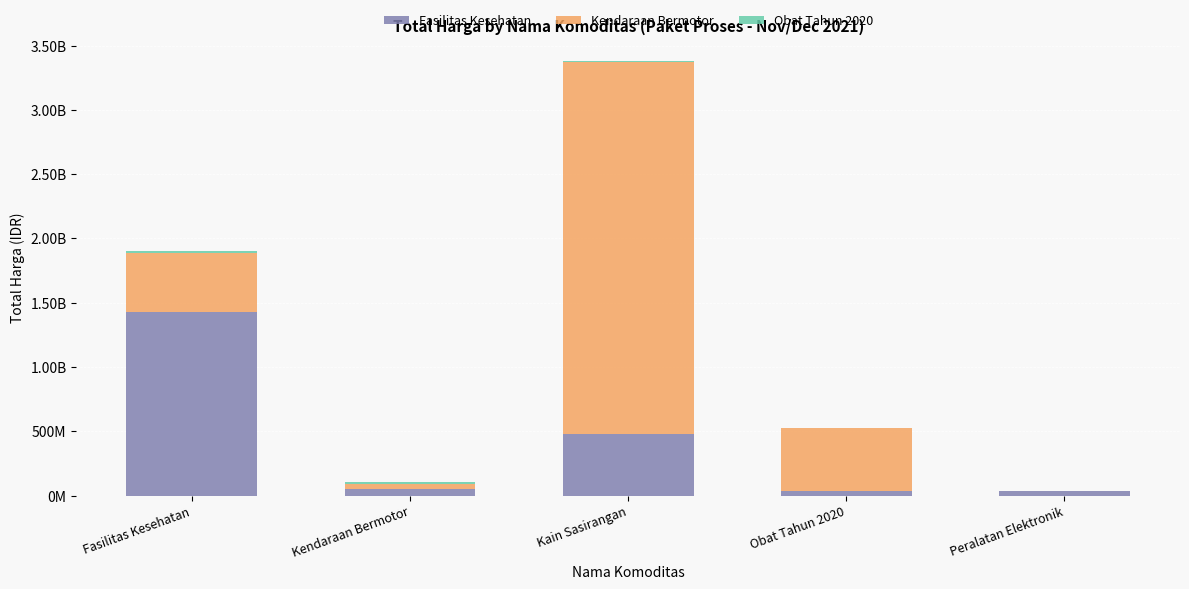

What position from the right is Peralatan Elektronik?

1